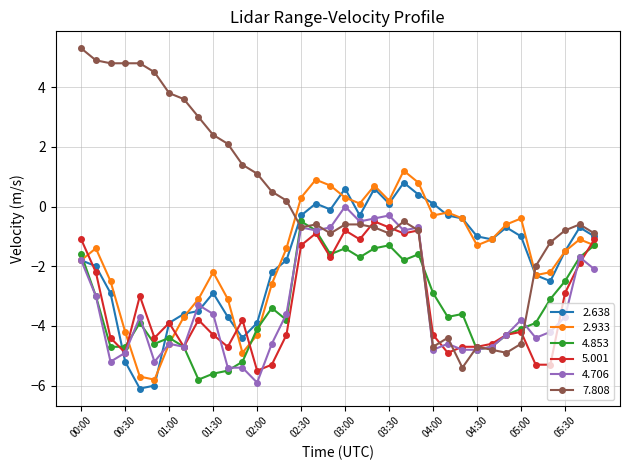

What is the value of the 4.853 point at the 36th from the left?

-1.3